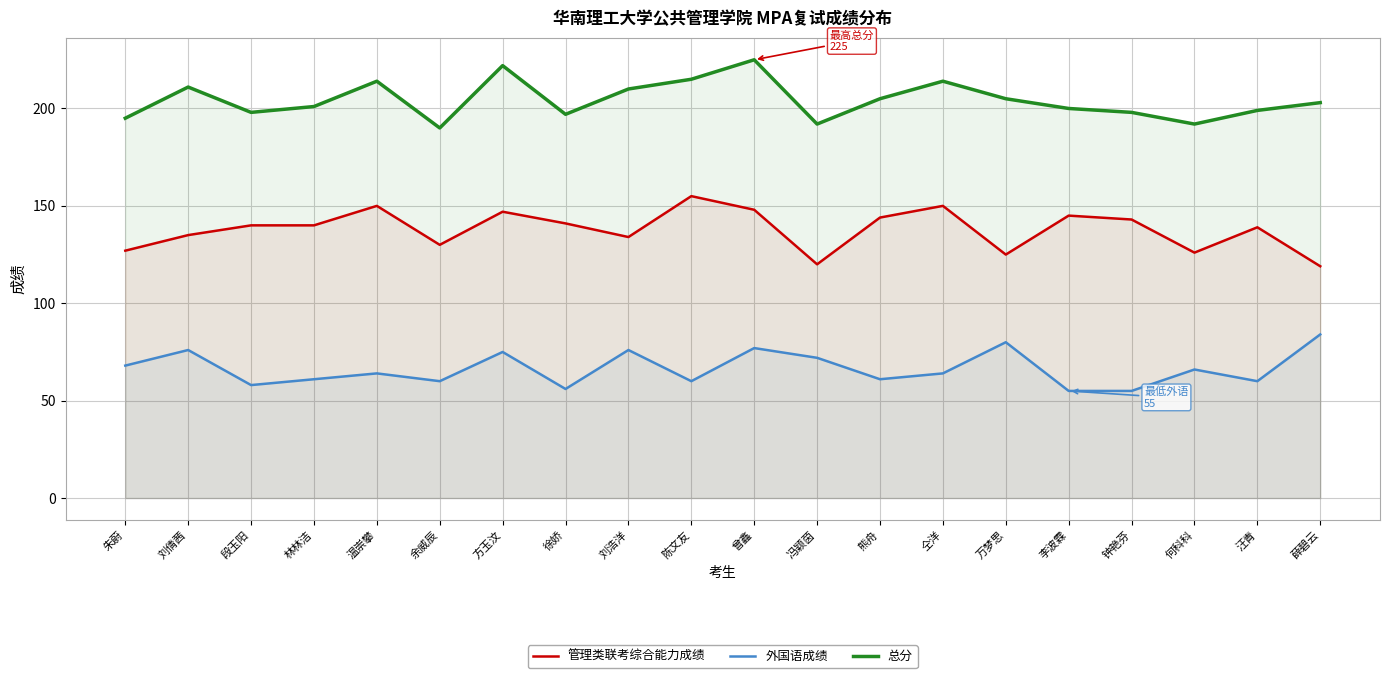

Where is the first local minimum for 管理类联考综合能力成绩?

余威辰